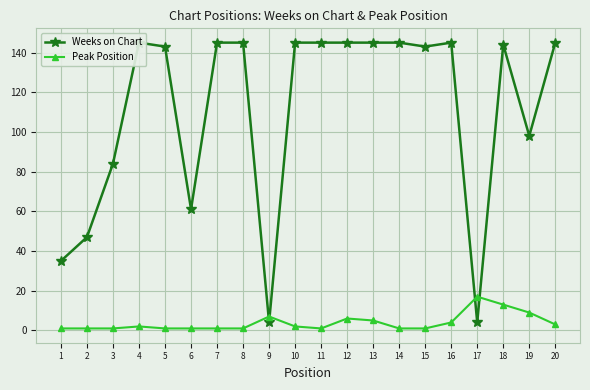

True or false: Weeks on Chart has a value of 143 at 5.

True